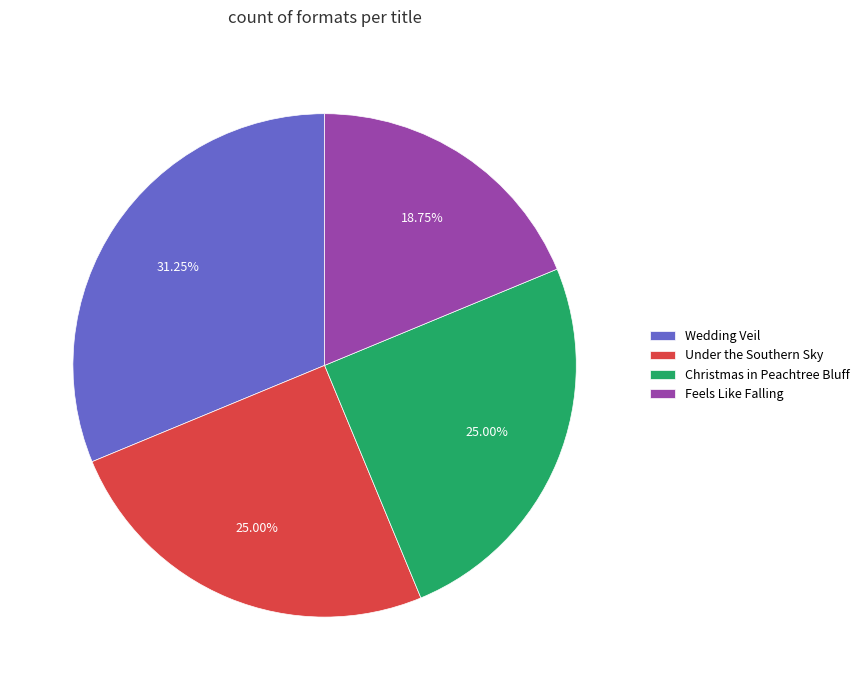

Is the sum of Christmas in Peachtree Bluff and Wedding Veil greater than half?

Yes